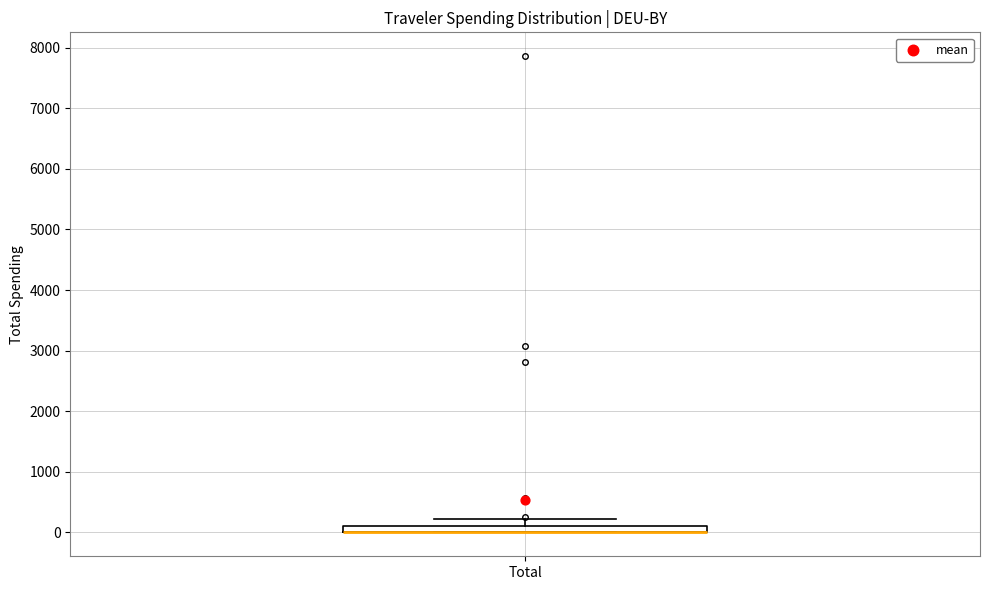

Where is the lower edge of the box for Total on the y-axis? The values are not printed on the chart, so give them approximately, as read against the axis.

0